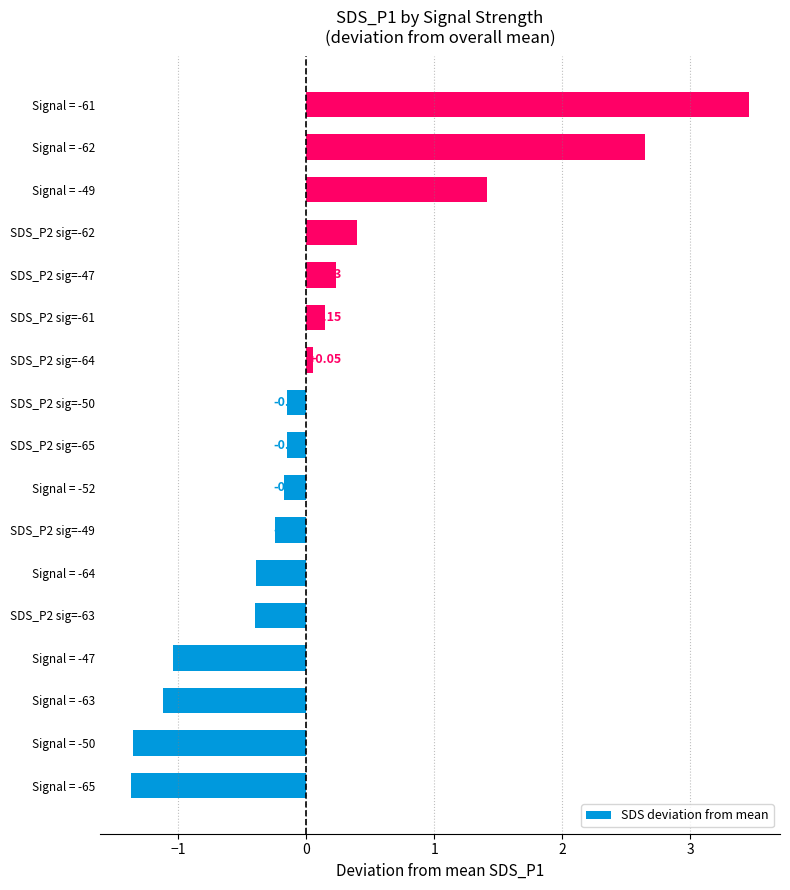

What is the change in value from Signal = -63 to SDS_P2 sig=-50?

+1.0